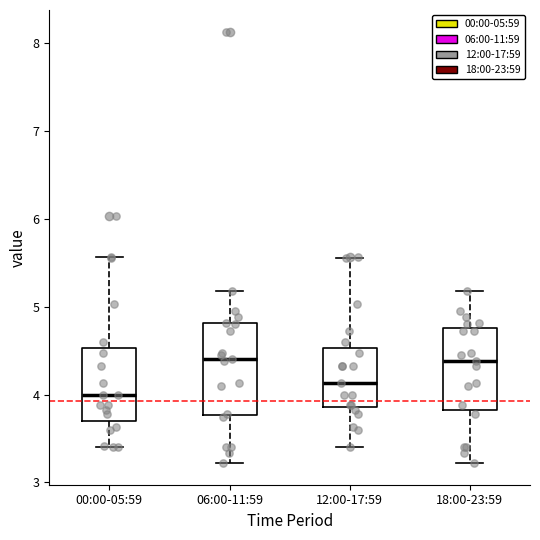

Reading left to right, read every box against the y-axis: the position of its median line, the range the box covers, and the ends of its whiskers. The values are not printed on the chart, so give them approximately, as read against the axis.

00:00-05:59: median 4.0, box 3.7 to 4.5, whiskers 3.4 to 5.6
06:00-11:59: median 4.4, box 3.8 to 4.8, whiskers 3.2 to 5.2
12:00-17:59: median 4.1, box 3.9 to 4.5, whiskers 3.4 to 5.6
18:00-23:59: median 4.4, box 3.8 to 4.8, whiskers 3.2 to 5.2